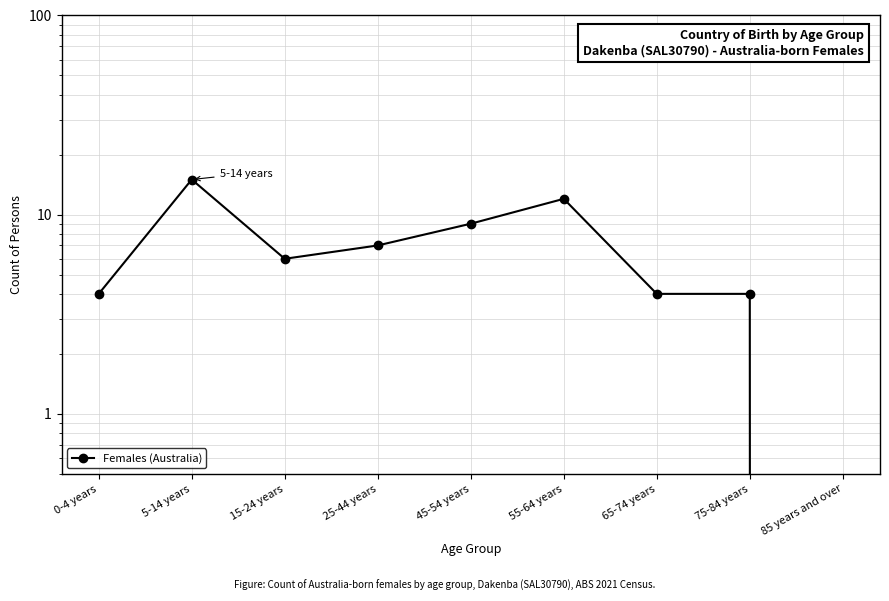

Reading right to left, what are all the values shown in this chart?

85 years and over=0	75-84 years=4	65-74 years=4	55-64 years=12	45-54 years=9	25-44 years=7	15-24 years=6	5-14 years=15	0-4 years=4